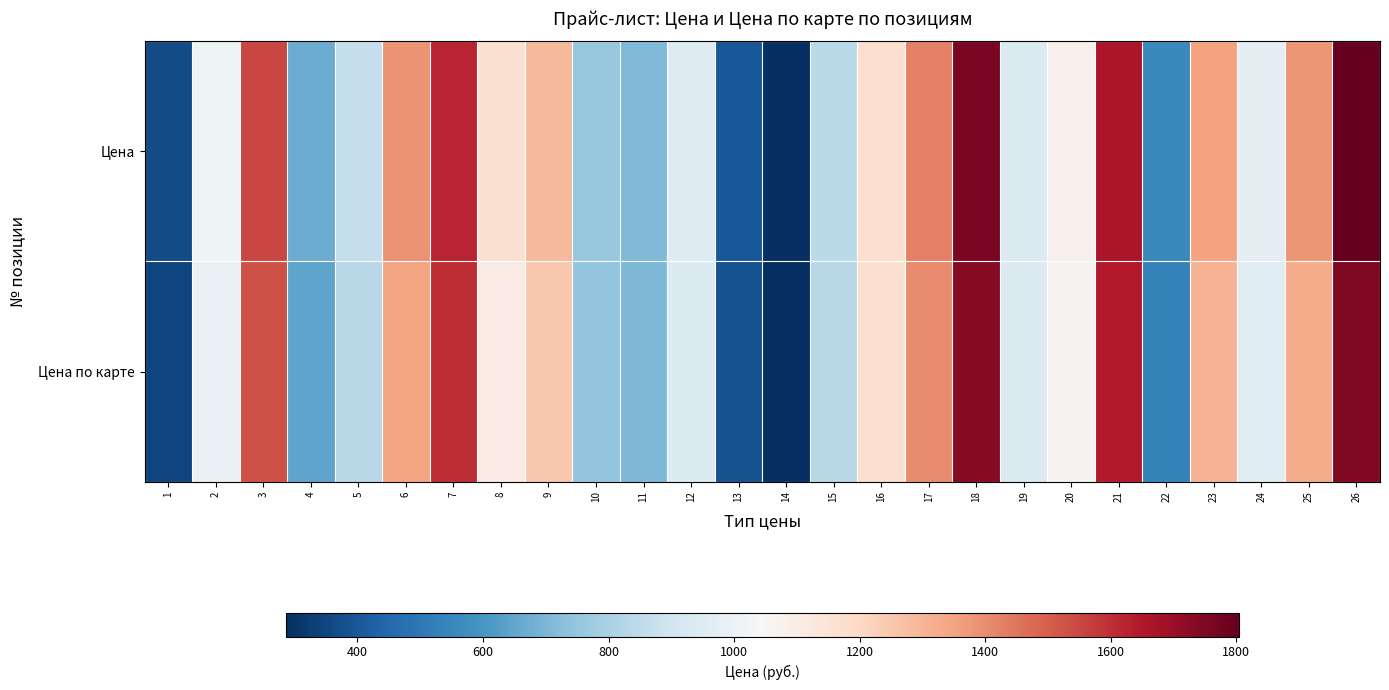

List the series in order of their peak value, highest first.

Цена, Цена по карте